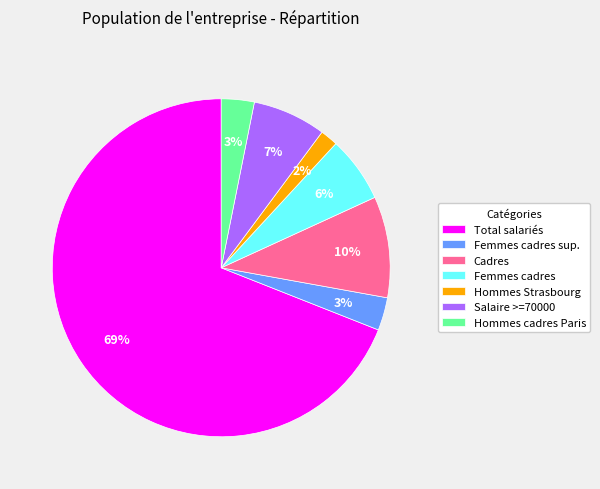

To the nearest percent, what is the combined percentage of Total salariés and Femmes cadres sup.?

72%